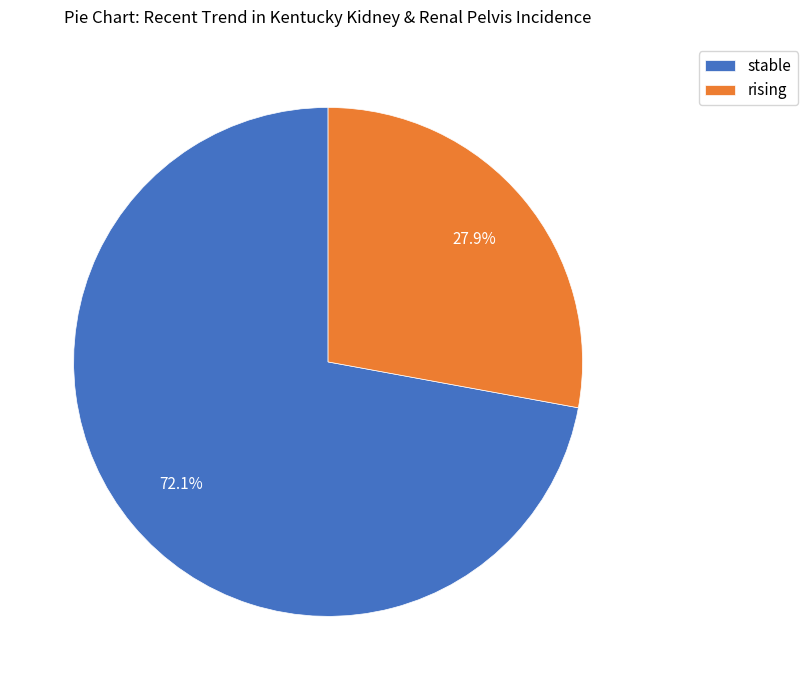

To the nearest percent, what portion does rising represent?

28%